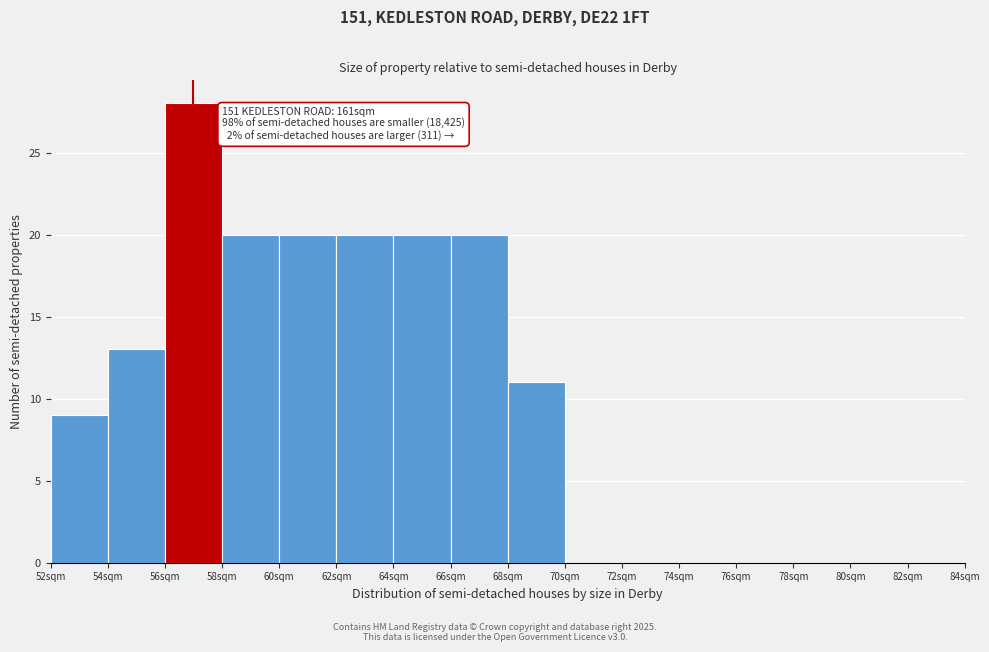

Over which range of the x-axis is the bar tallest?

56 to 58